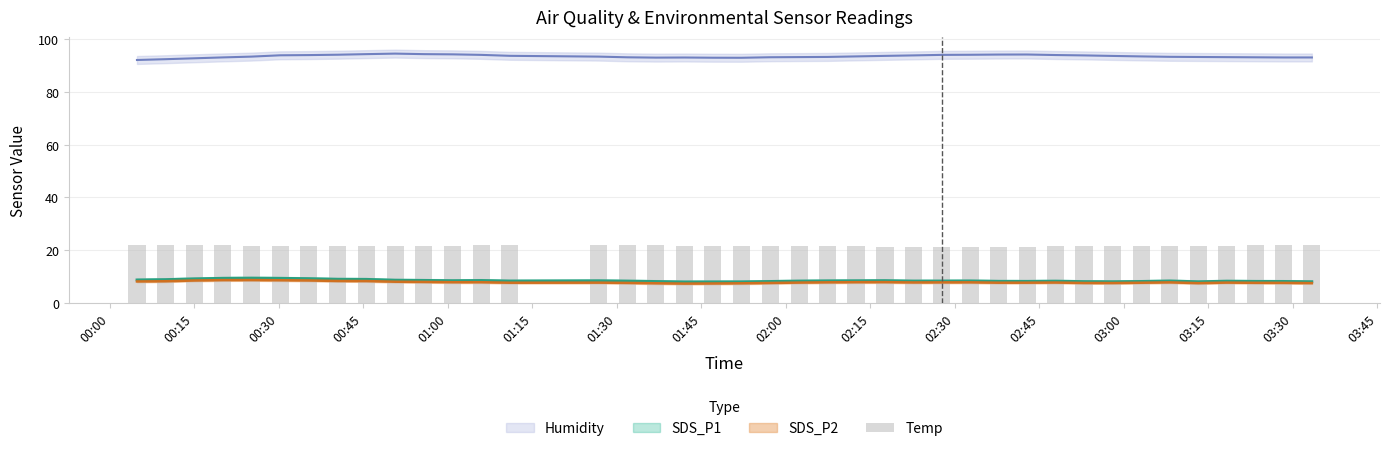

Read the value at 01:00.

21.8